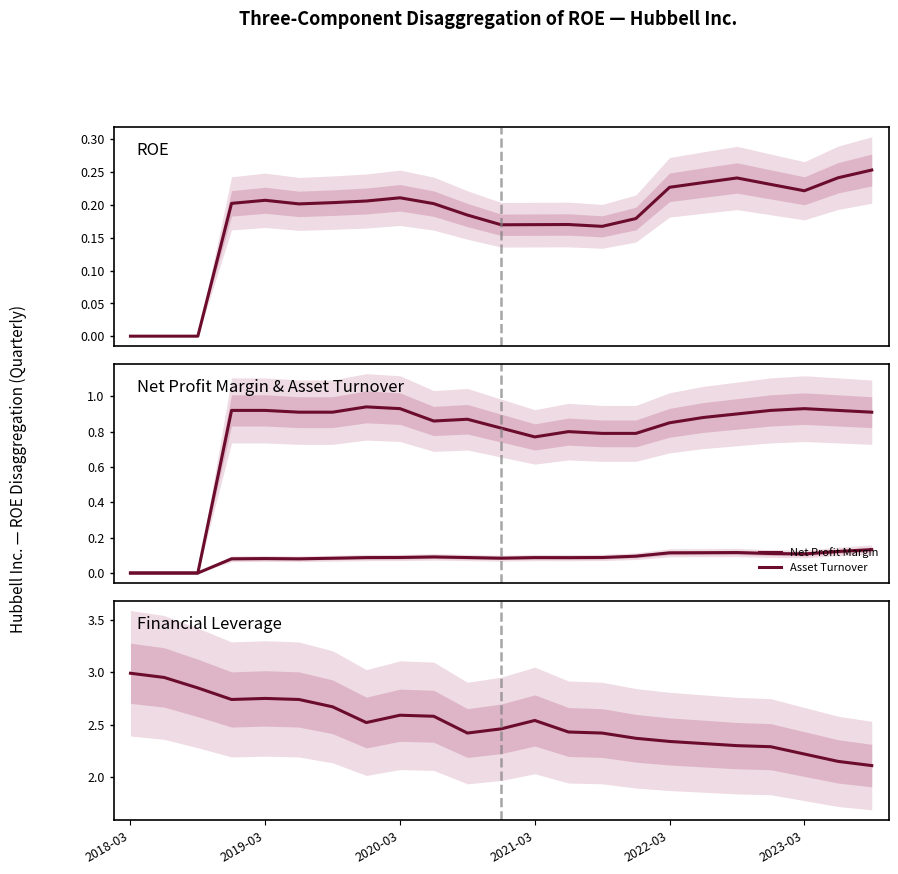

Is this an area chart (filled region under the line)?

No